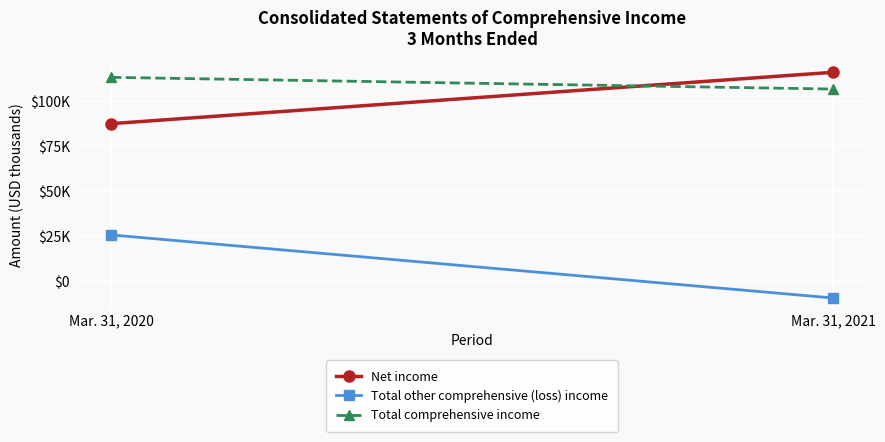

How many series are shown in this chart?

3